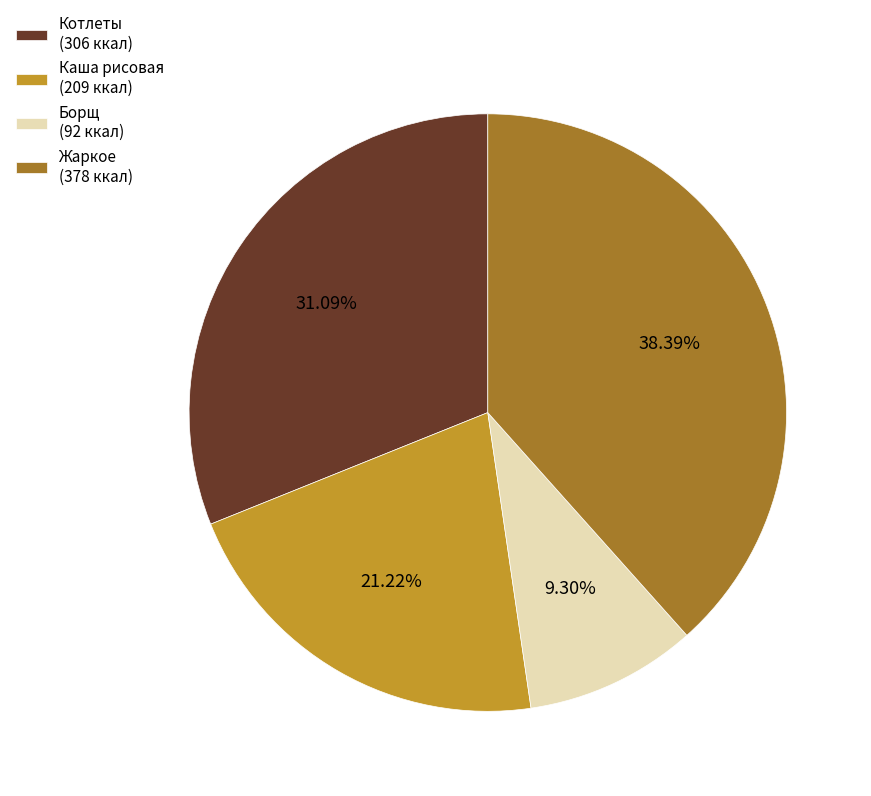

Is the sum of Жаркое (378 ккал) and Каша рисовая (209 ккал) greater than half?

Yes